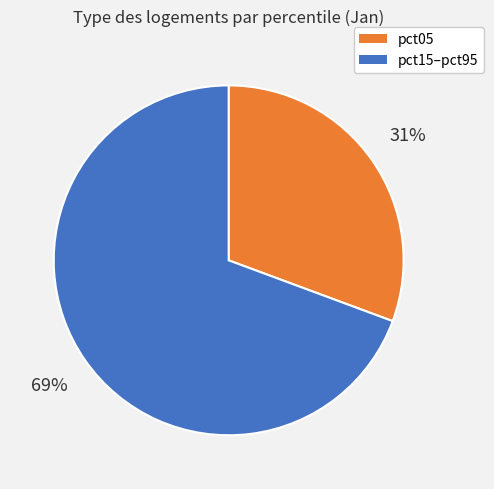

Does any single category account for the majority?

Yes